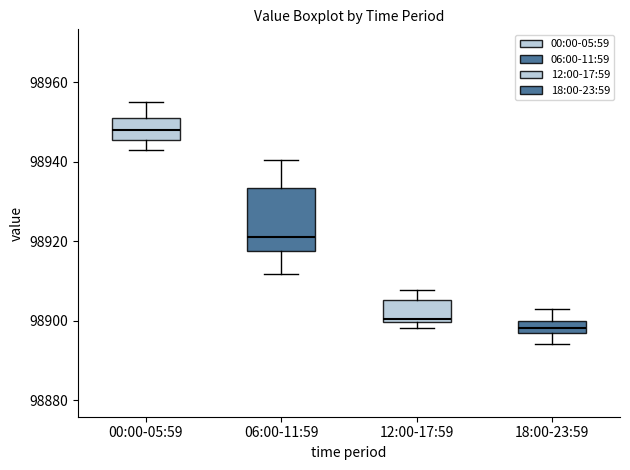

Reading left to right, transcribe this box plot: for each box, give where its median line is, the range the box spans, and where its two whiskers end, as read against the y-axis. The values are not printed on the chart, so give them approximately, as read against the axis.

00:00-05:59: median 98948, box 98946 to 98950, whiskers 98942 to 98954
06:00-11:59: median 98922, box 98918 to 98934, whiskers 98912 to 98940
12:00-17:59: median 98900 (just above the box's lower edge), box 98900 to 98906, whiskers 98898 to 98908
18:00-23:59: median 98898, box 98896 to 98900, whiskers 98894 to 98902